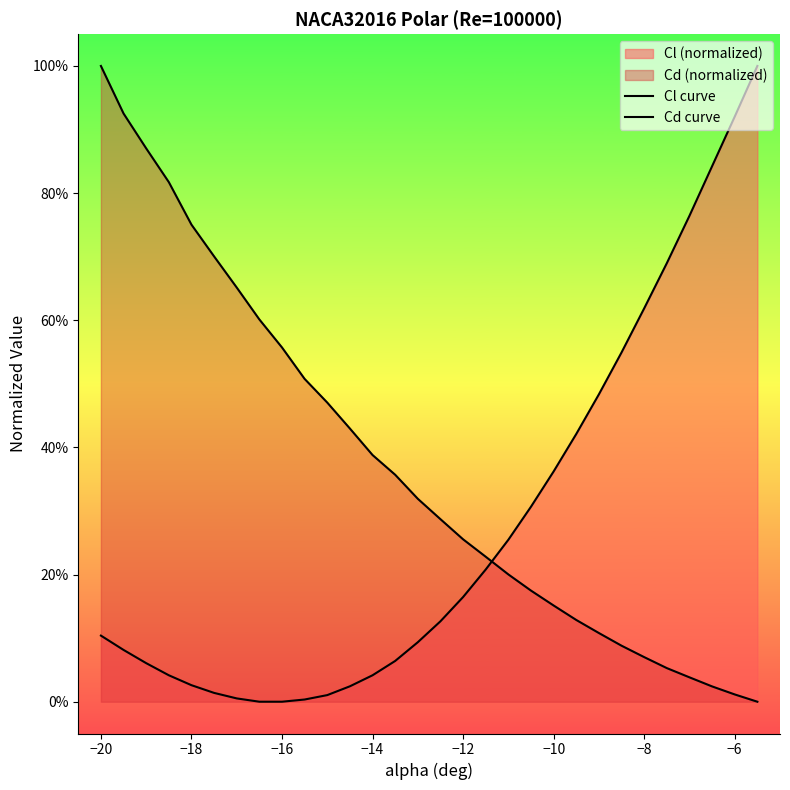

List the series in order of their overall mean, highest first.

Cd curve, Cl curve